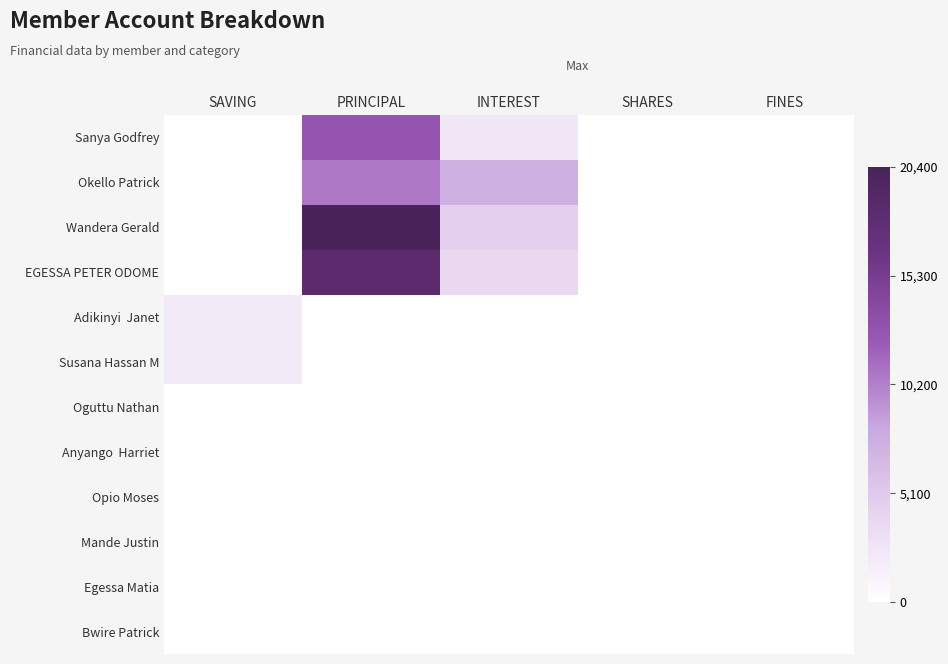

Between INTEREST and FINES, which is larger?

INTEREST